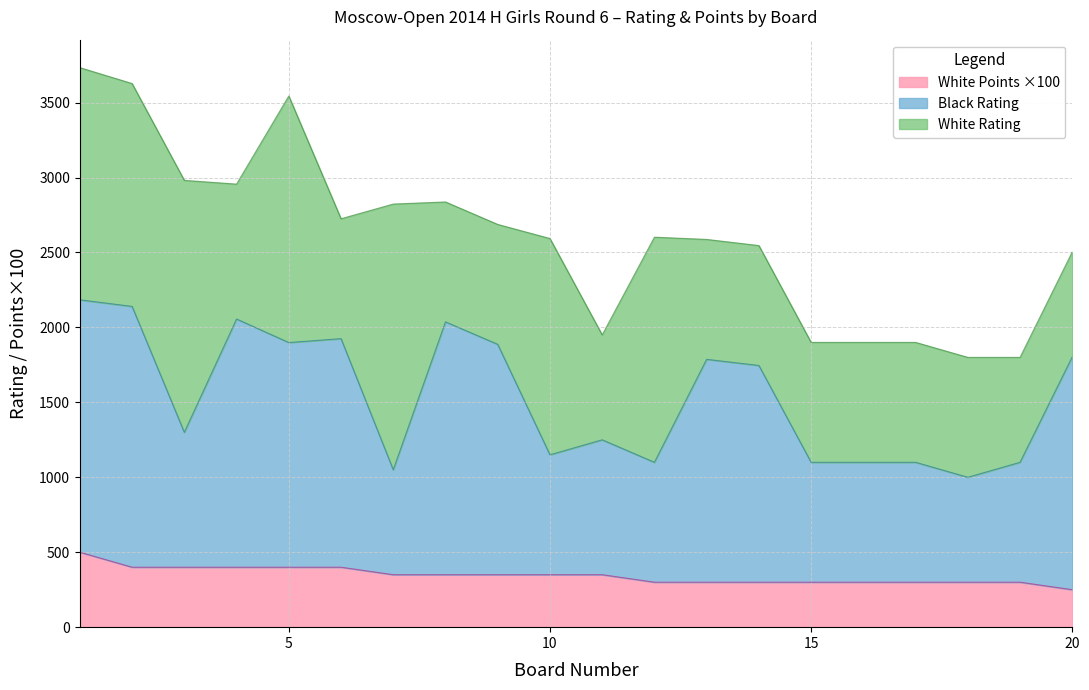

What is the lowest value of the White Points ×100 series?

250